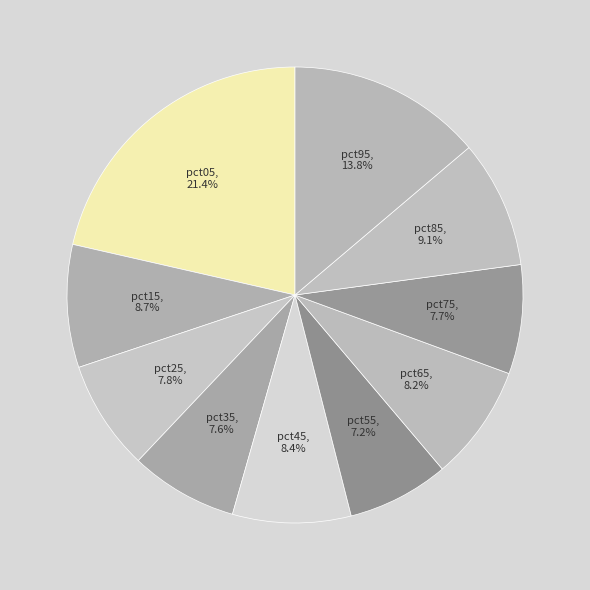

How many slices are in this pie chart?

10